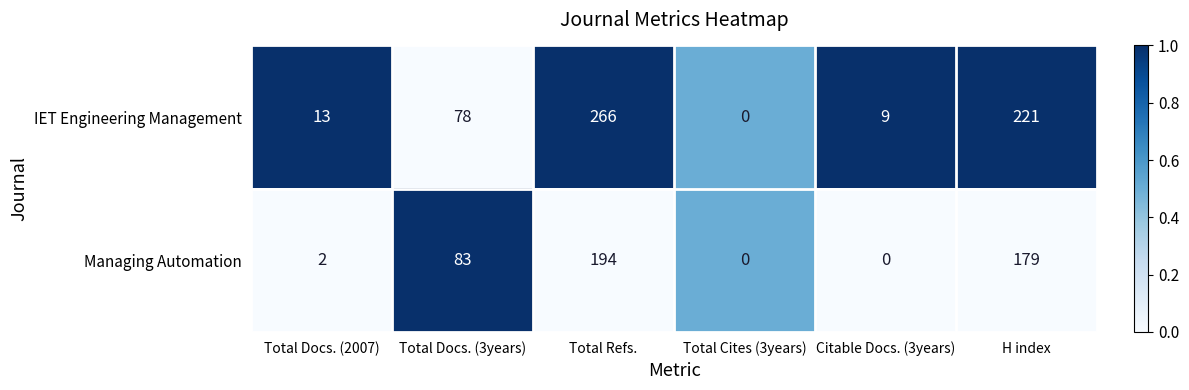

Rank the series by their average value, from highest to lowest.

IET Engineering Management, Managing Automation